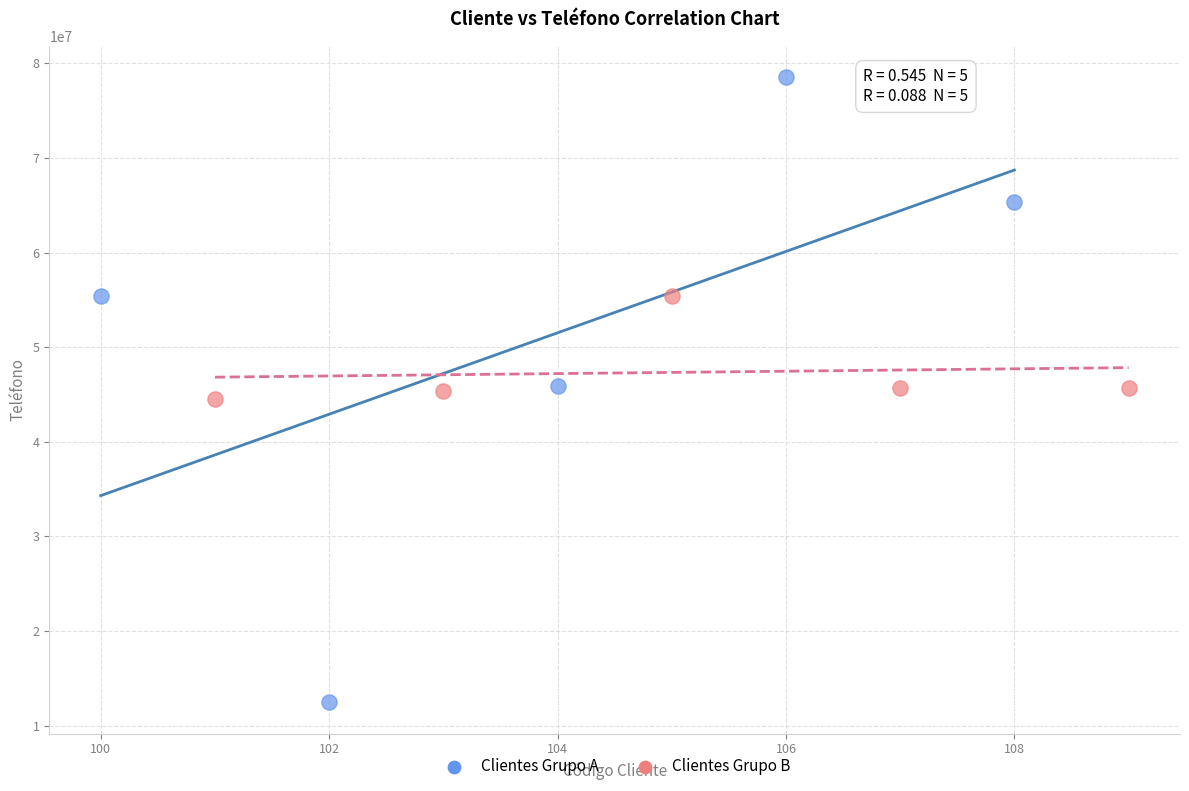

Which series has the largest Y range (max minus min)?

Clientes Grupo A